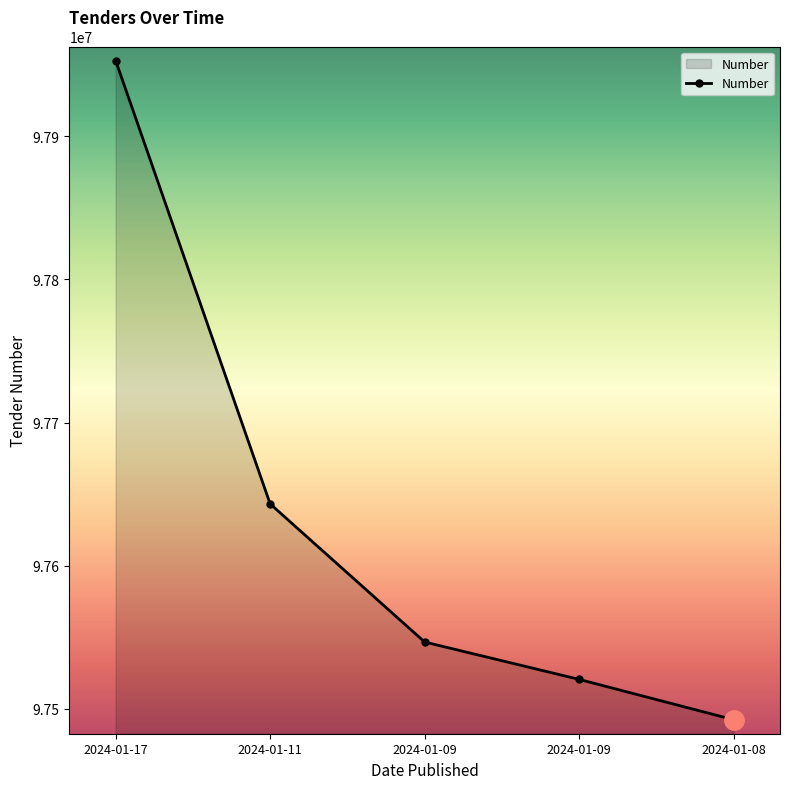

How many lines are shown in the chart?

1